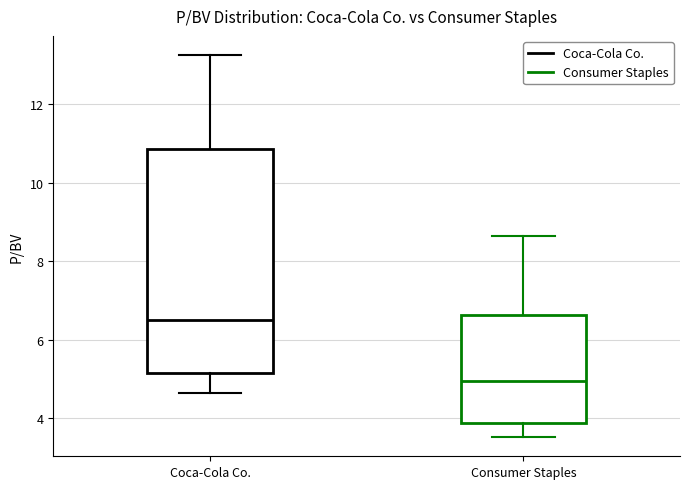

Reading left to right, read every box against the y-axis: the position of its median line, the range the box covers, and the ends of its whiskers. The values are not printed on the chart, so give them approximately, as read against the axis.

Coca-Cola Co.: median 6.6, box 5.2 to 10.8, whiskers 4.6 to 13.2
Consumer Staples: median 5.0, box 3.8 to 6.6, whiskers 3.6 to 8.6